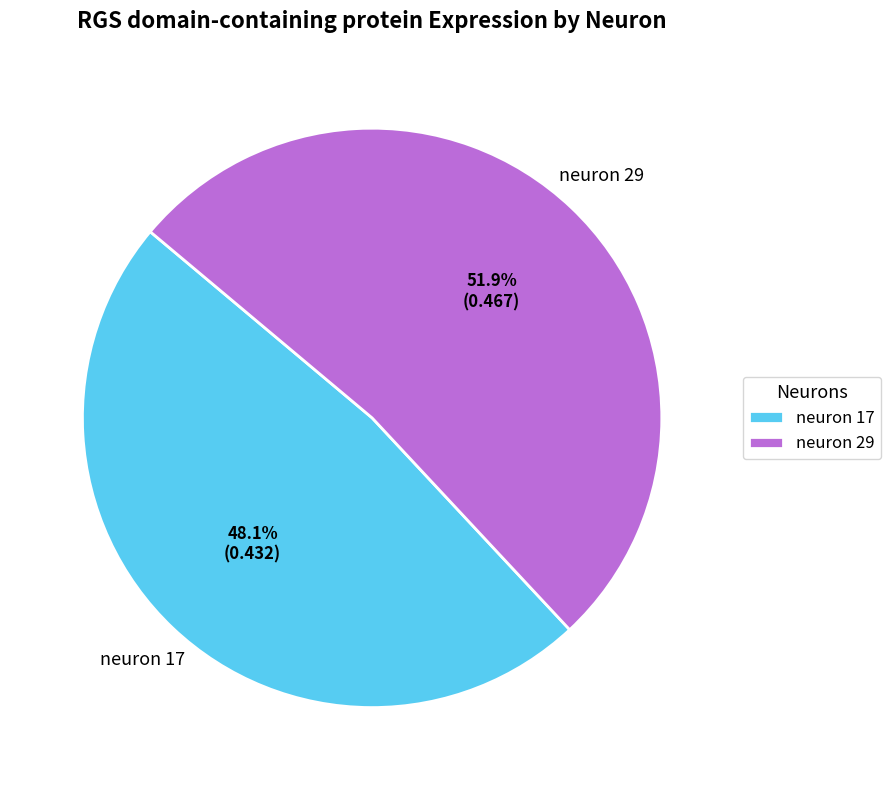

Does any single category account for the majority?

Yes